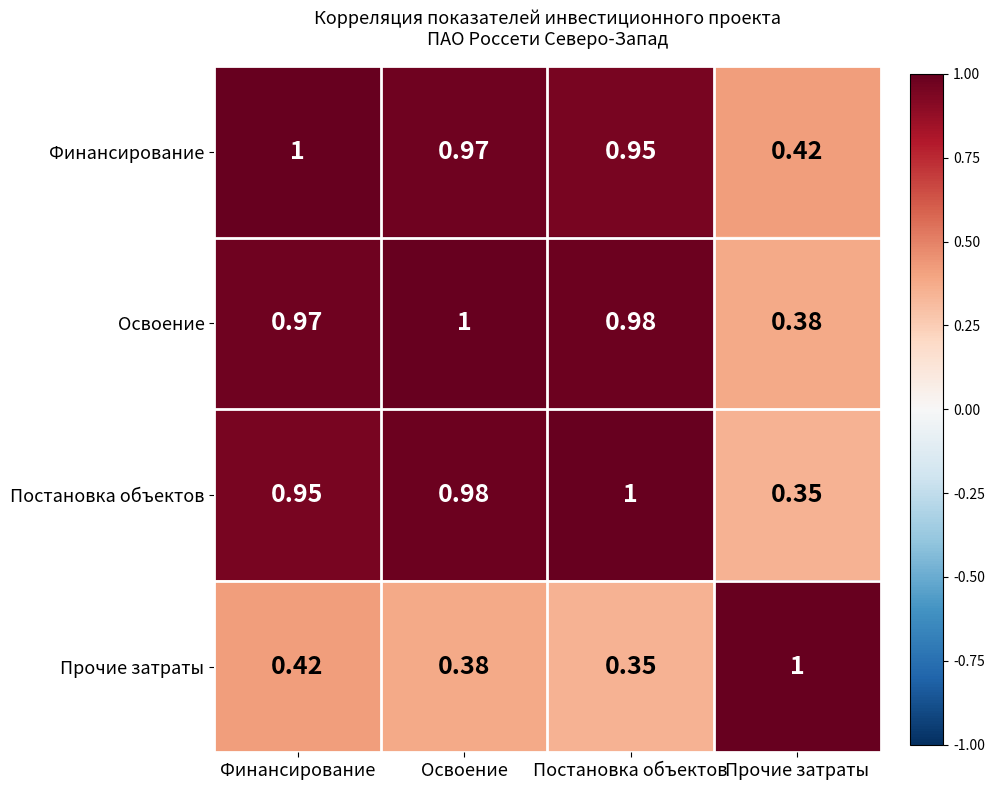

What is the maximum value shown in the chart?

1.0